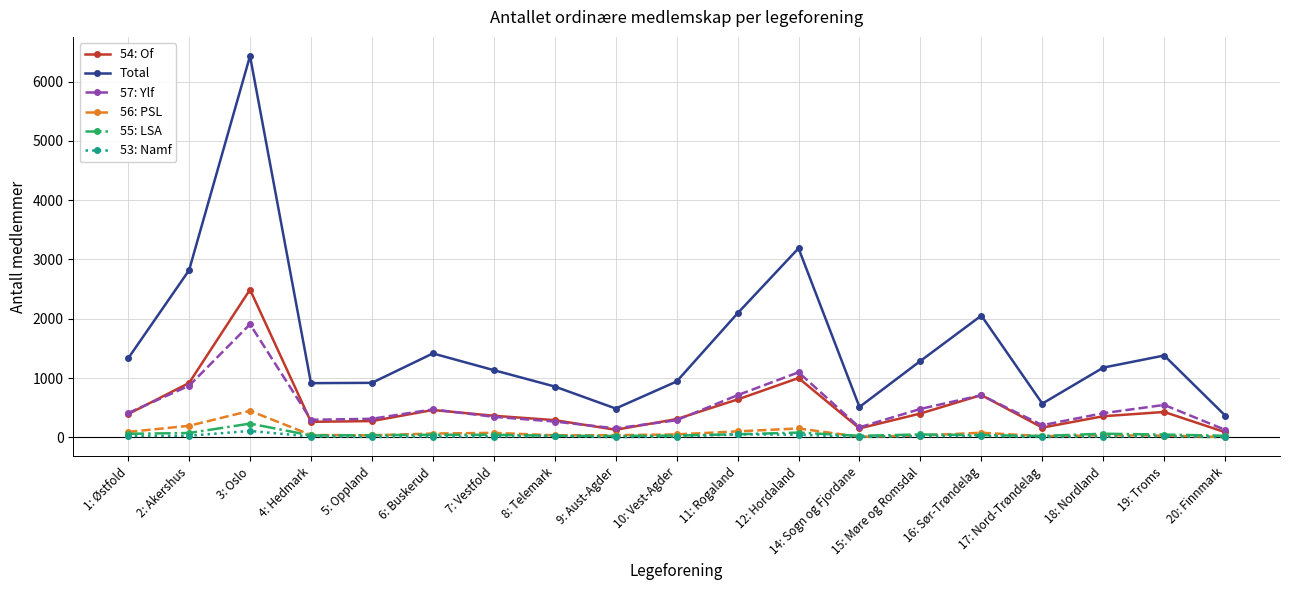

What is the label of the 16th point from the right?

4: Hedmark